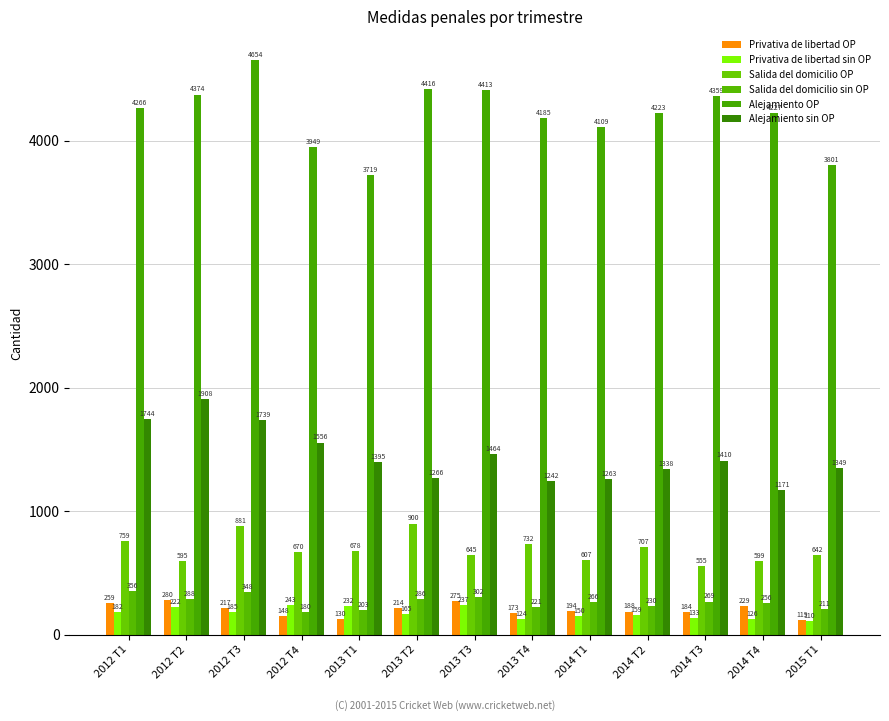

What are all the series names shown in the legend?

Privativa de libertad OP, Privativa de libertad sin OP, Salida del domicilio OP, Salida del domicilio sin OP, Alejamiento OP, Alejamiento sin OP